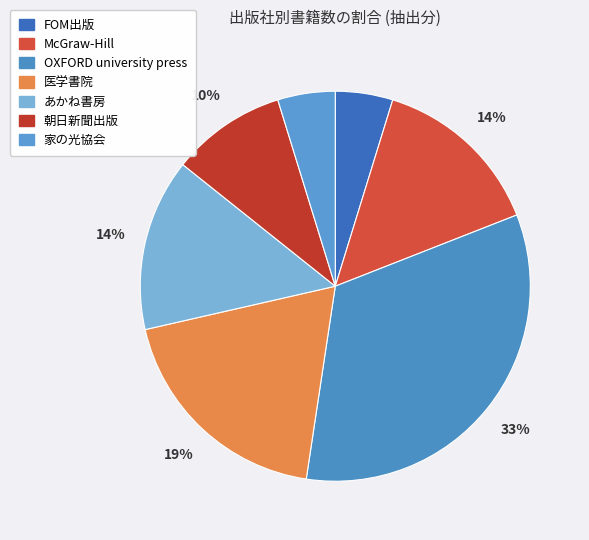

True or false: あかね書房 accounts for 20% of the total.

False